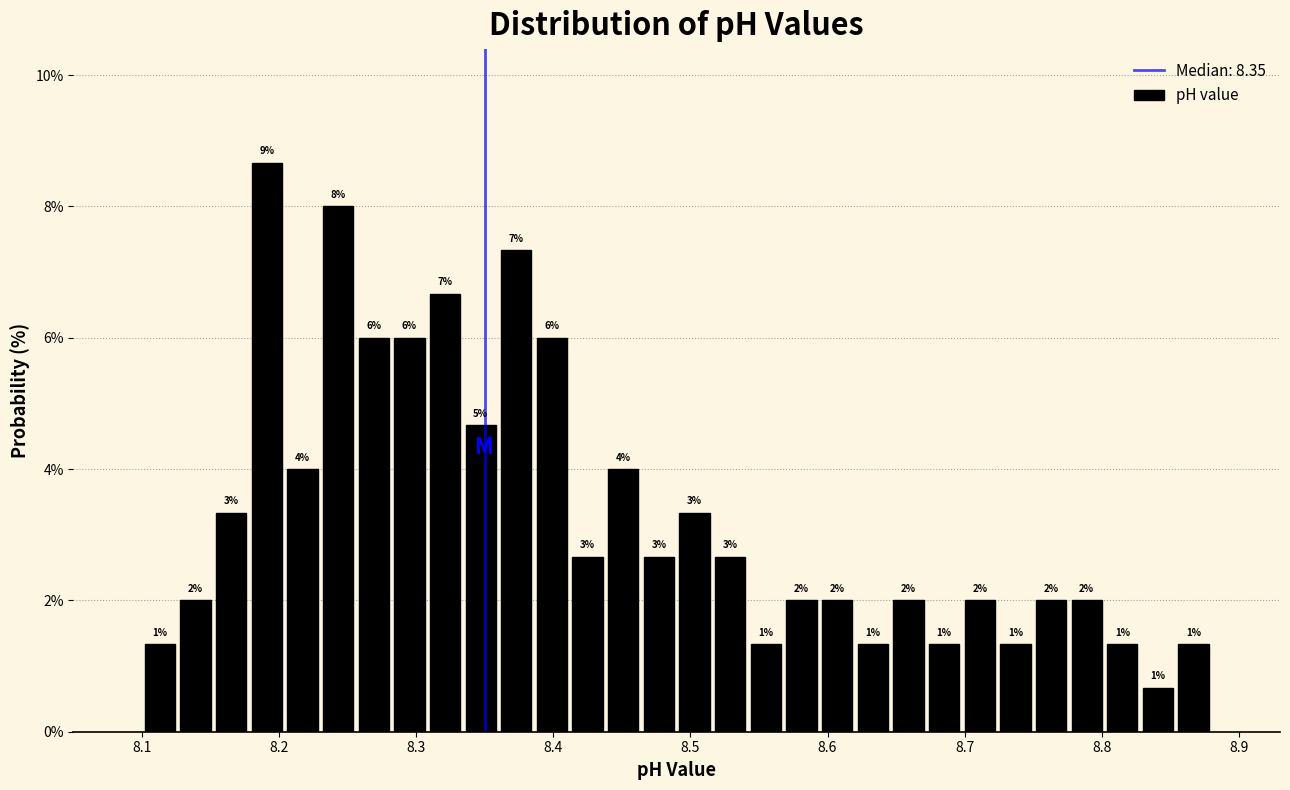

Around what value on the x-axis is the tallest bar? Give the approximate position of its centre, as read against the axis.

8.19